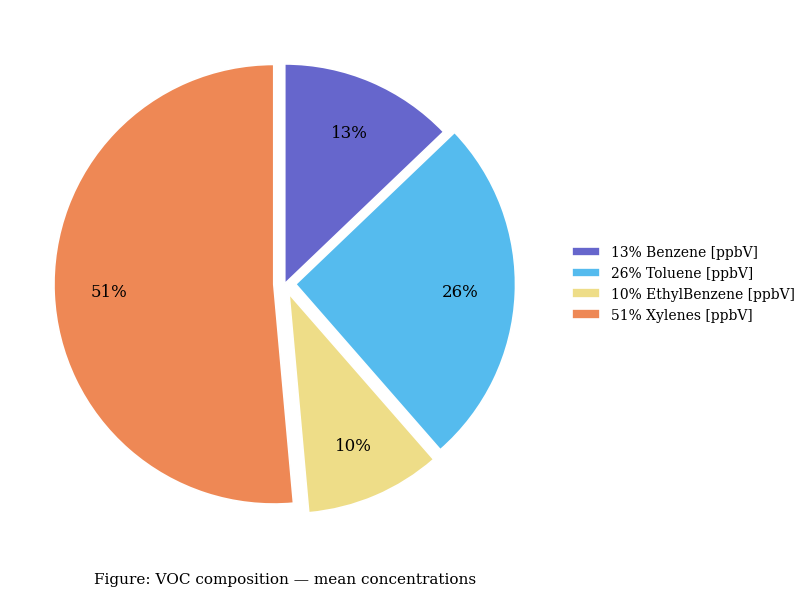

Does any single category account for the majority?

Yes